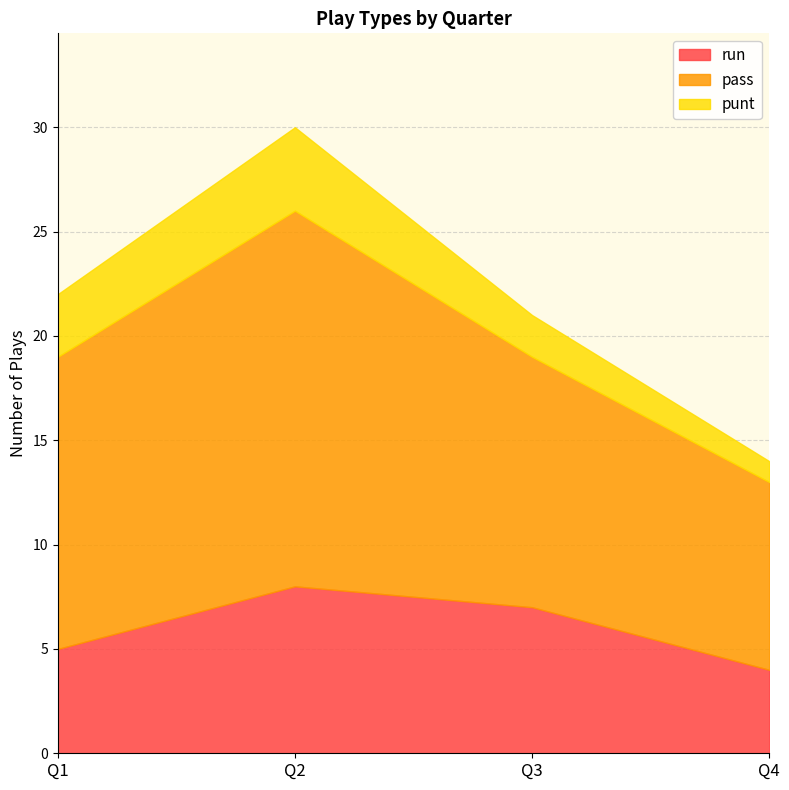

Reading right to left, list all the values displayed in this chart.

run: 4	7	8	5
pass: 9	12	18	14
punt: 1	2	4	3